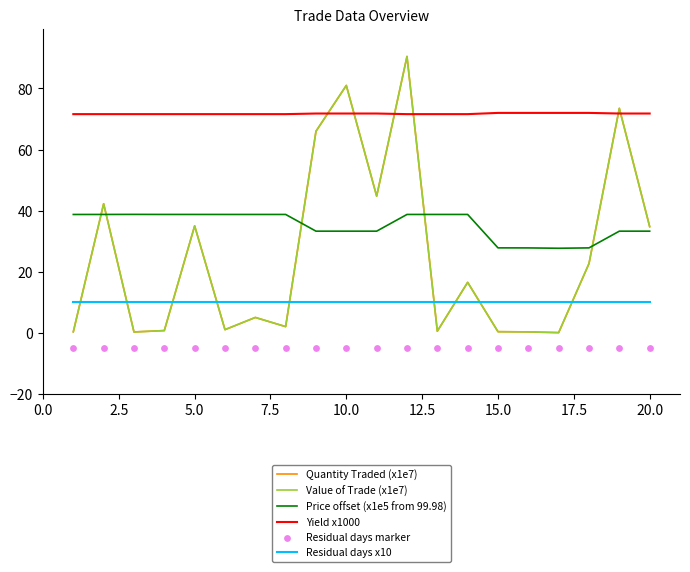

True or false: Residual days x10 and Yield x1000 cross at least once.

False